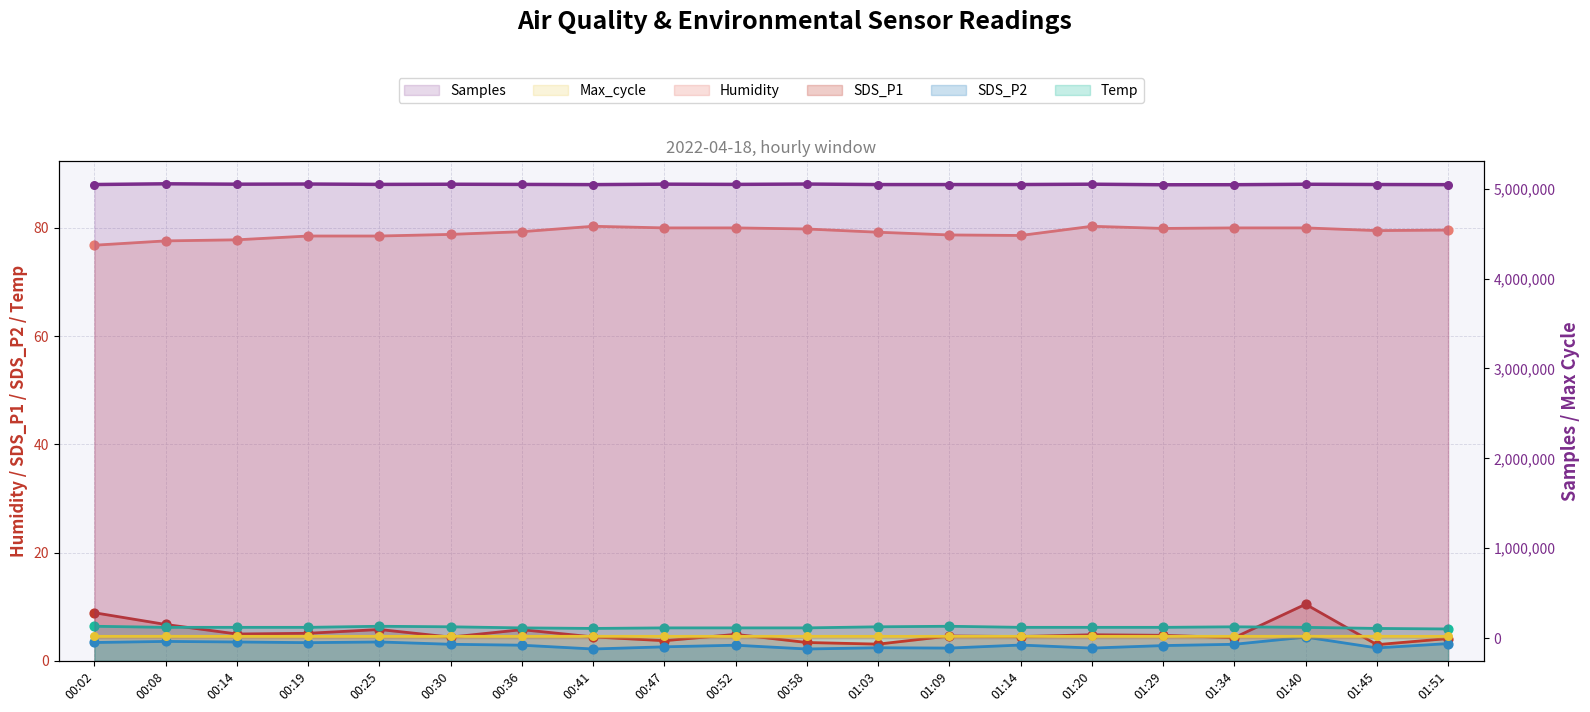

What are all the series names shown in the legend?

Samples, Max_cycle, Humidity, SDS_P1, SDS_P2, Temp